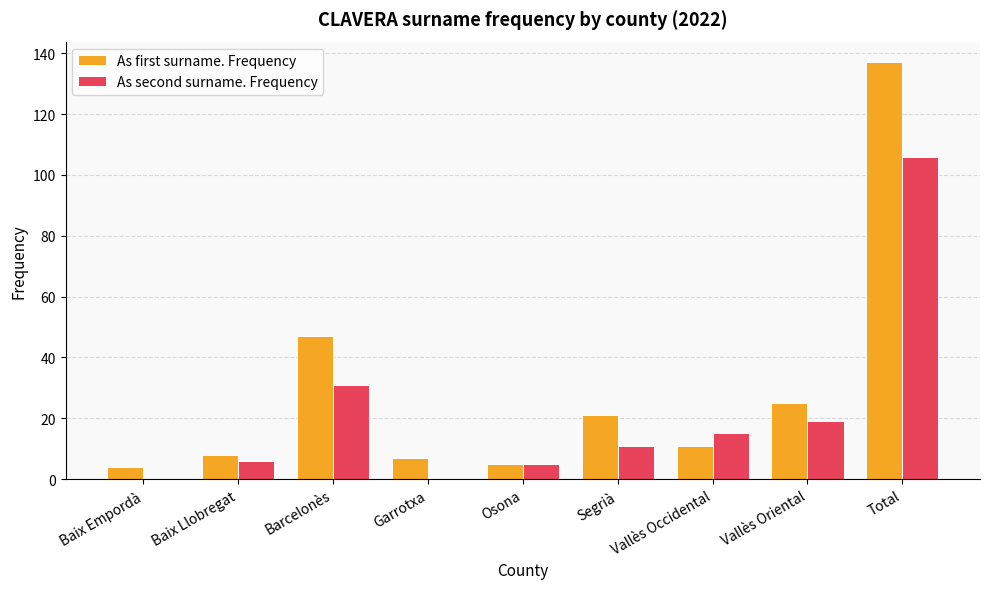

Which series changed the most between Baix Empordà and Segrià?

As first surname. Frequency